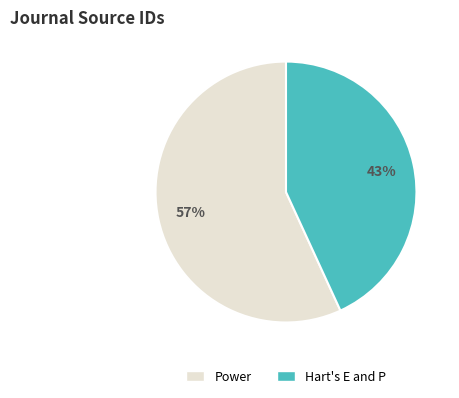

What percentage is the Power slice, to the nearest percent?

57%